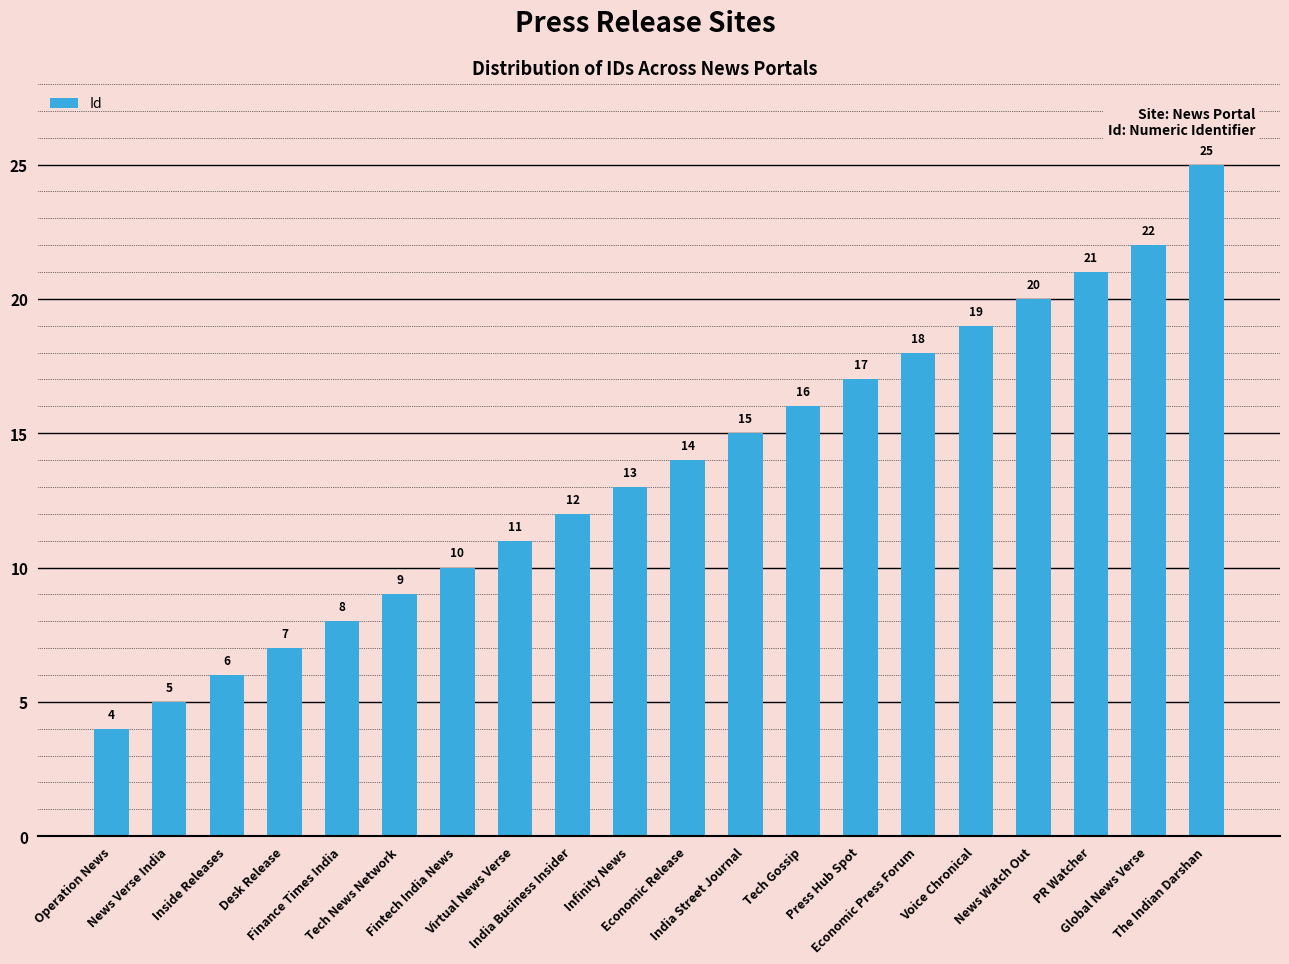

What is the ratio of the value at The Indian Darshan to the value at Economic Release?

1.8